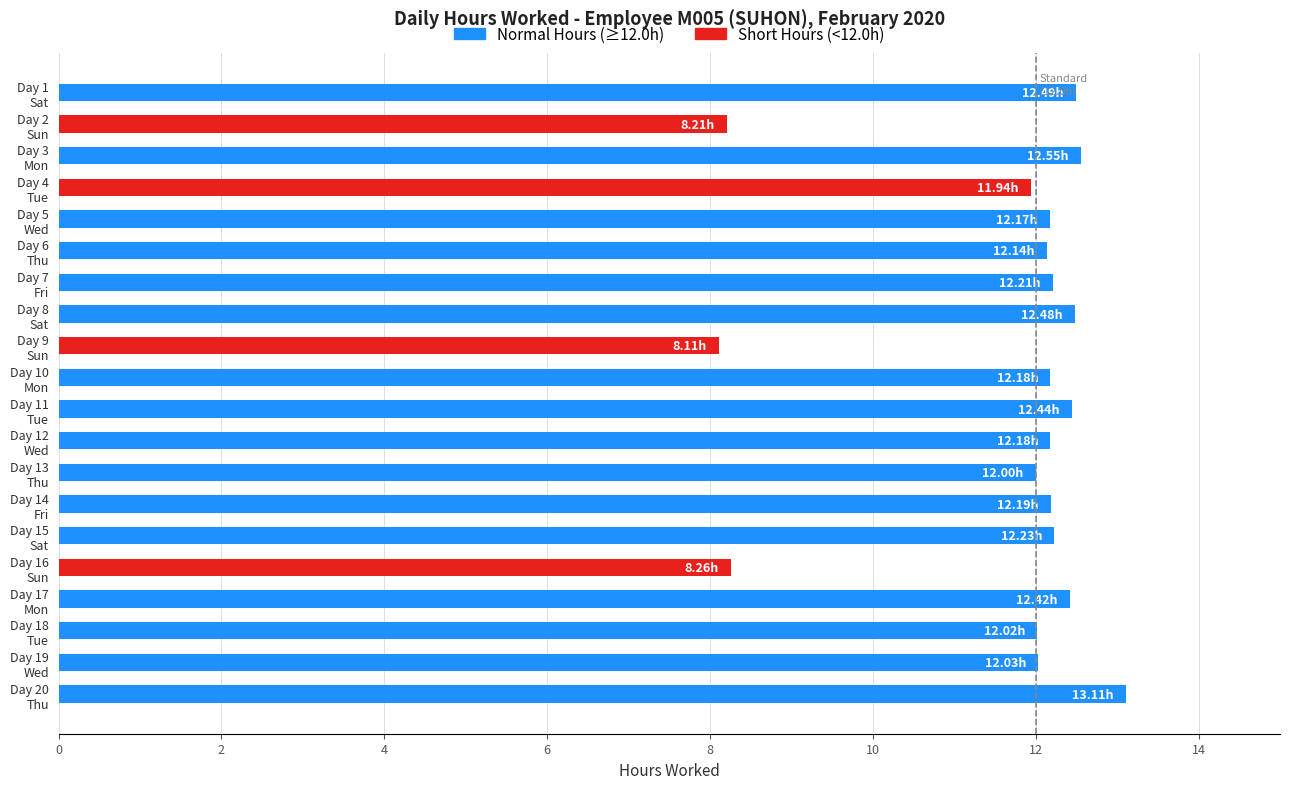

What is the difference between the maximum and minimum values?

5.0